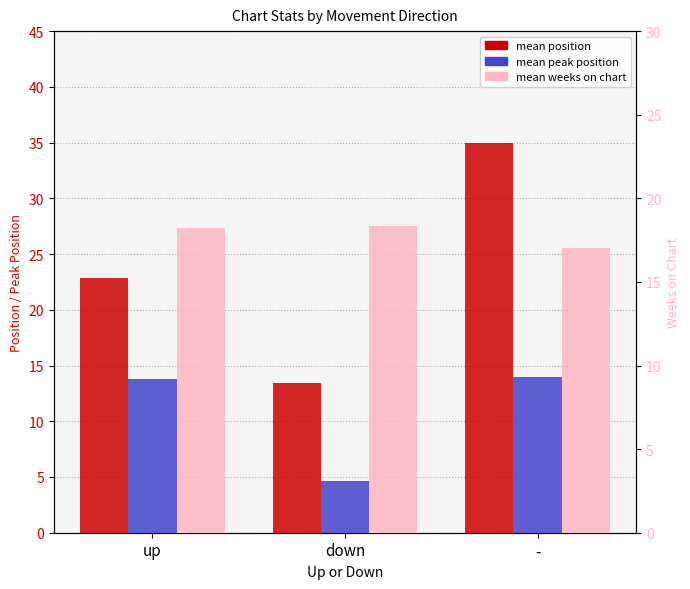

How many values in the mean position series are below 22?

1